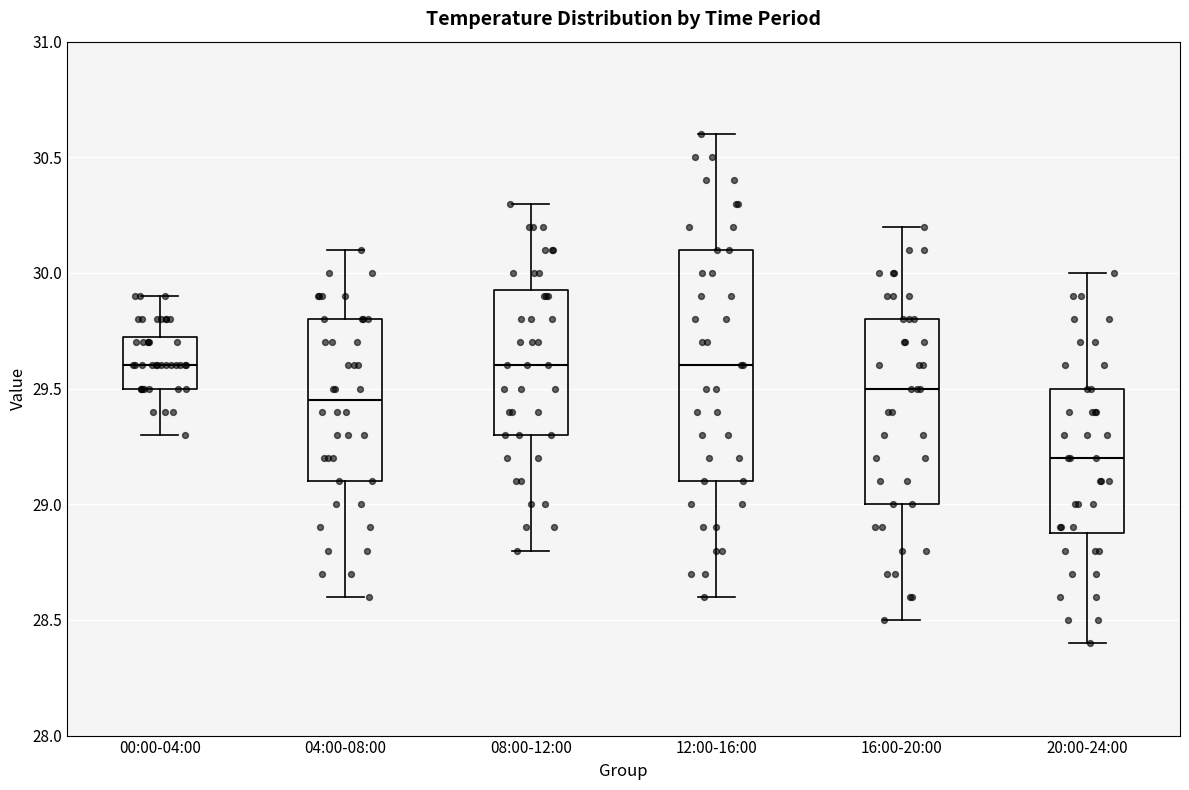

Reading left to right, transcribe this box plot: for each box, give where its median line is, the range the box spans, and where its two whiskers end, as read against the y-axis. The values are not printed on the chart, so give them approximately, as read against the axis.

00:00-04:00: median 29.60, box 29.50 to 29.75, whiskers 29.30 to 29.90
04:00-08:00: median 29.45, box 29.10 to 29.80, whiskers 28.60 to 30.10
08:00-12:00: median 29.60, box 29.30 to 29.95, whiskers 28.80 to 30.30
12:00-16:00: median 29.60, box 29.10 to 30.10, whiskers 28.60 to 30.60
16:00-20:00: median 29.50, box 29.00 to 29.80, whiskers 28.50 to 30.20
20:00-24:00: median 29.20, box 28.90 to 29.50, whiskers 28.40 to 30.00